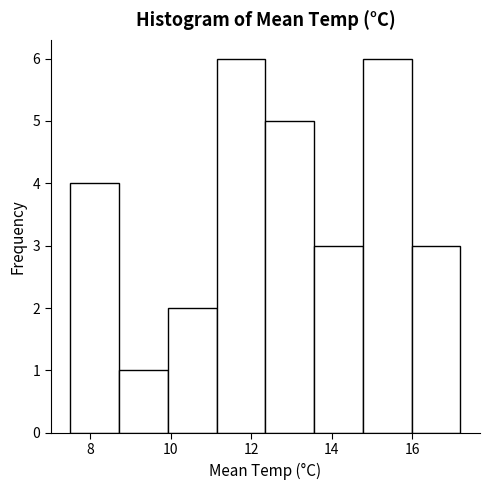

What is the height of the bar covering 16.0 to 17.2 on the x-axis? Neither the bar edges nor the heights are printed on the chart, so give them approximately, as read against the axes.

3